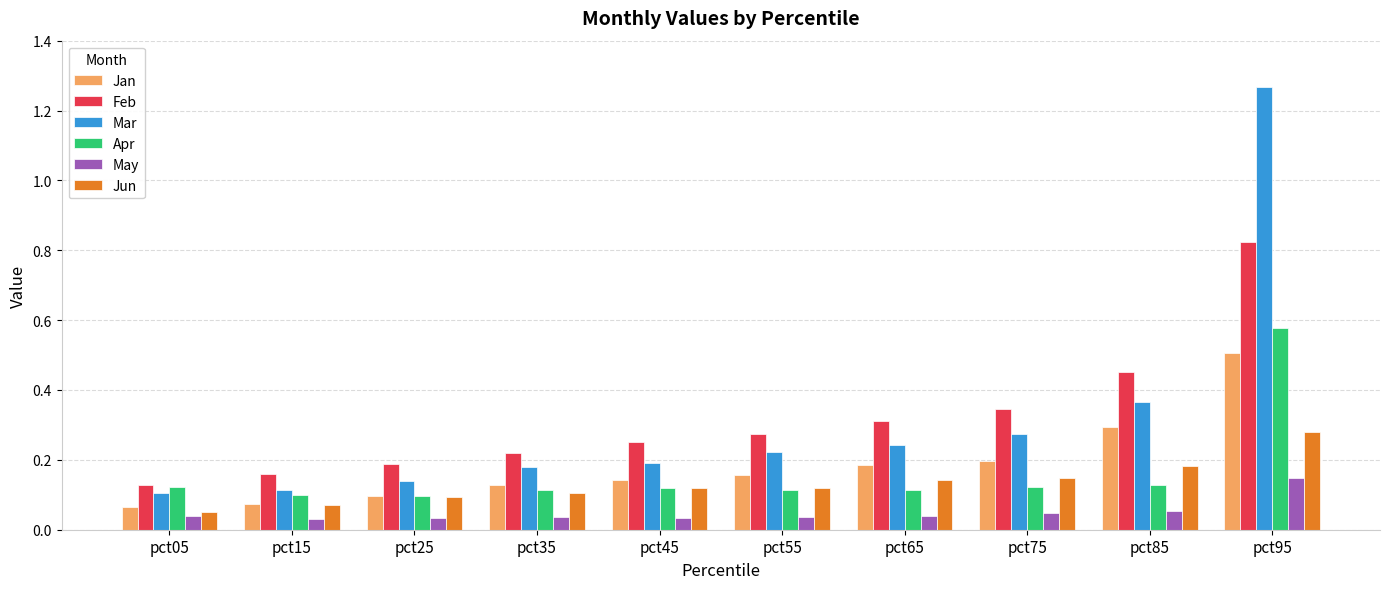

Which series has the largest range (max minus min)?

Mar